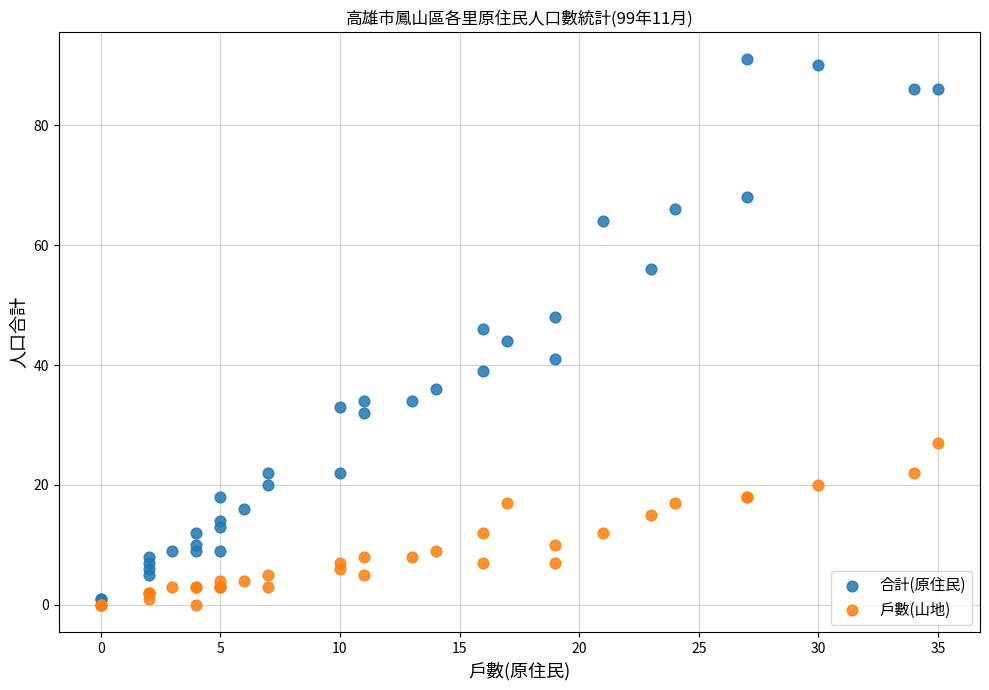

Which series has the widest spread of Y values?

合計(原住民)